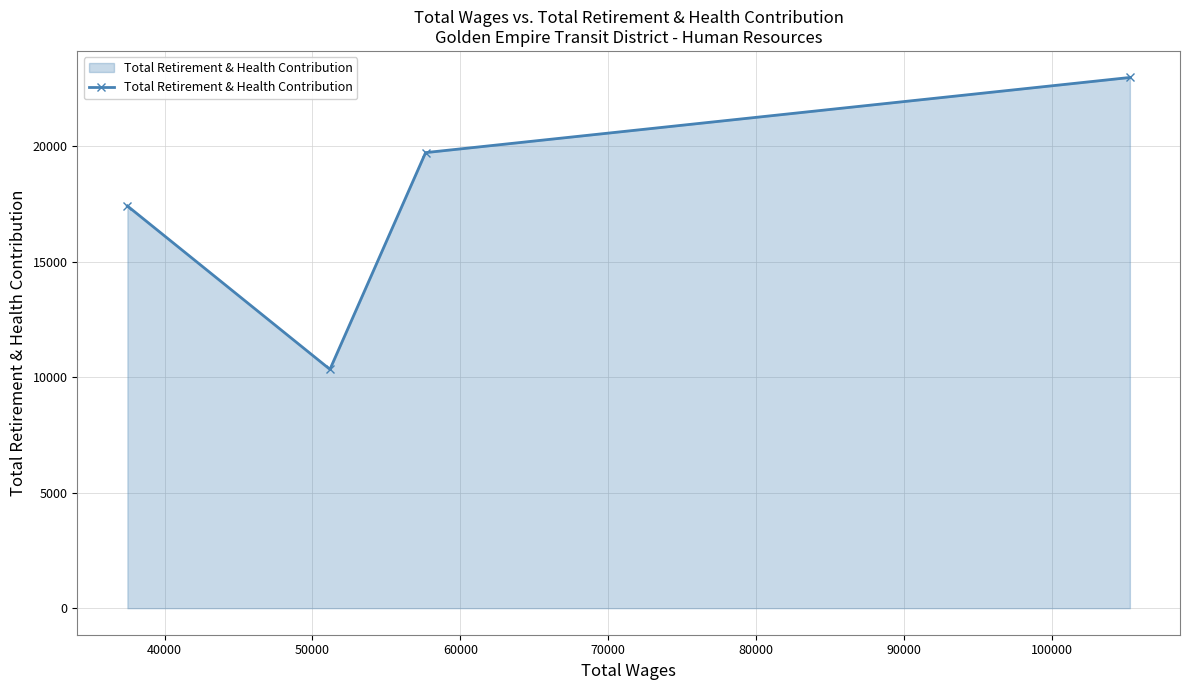

What is the average value?

17608